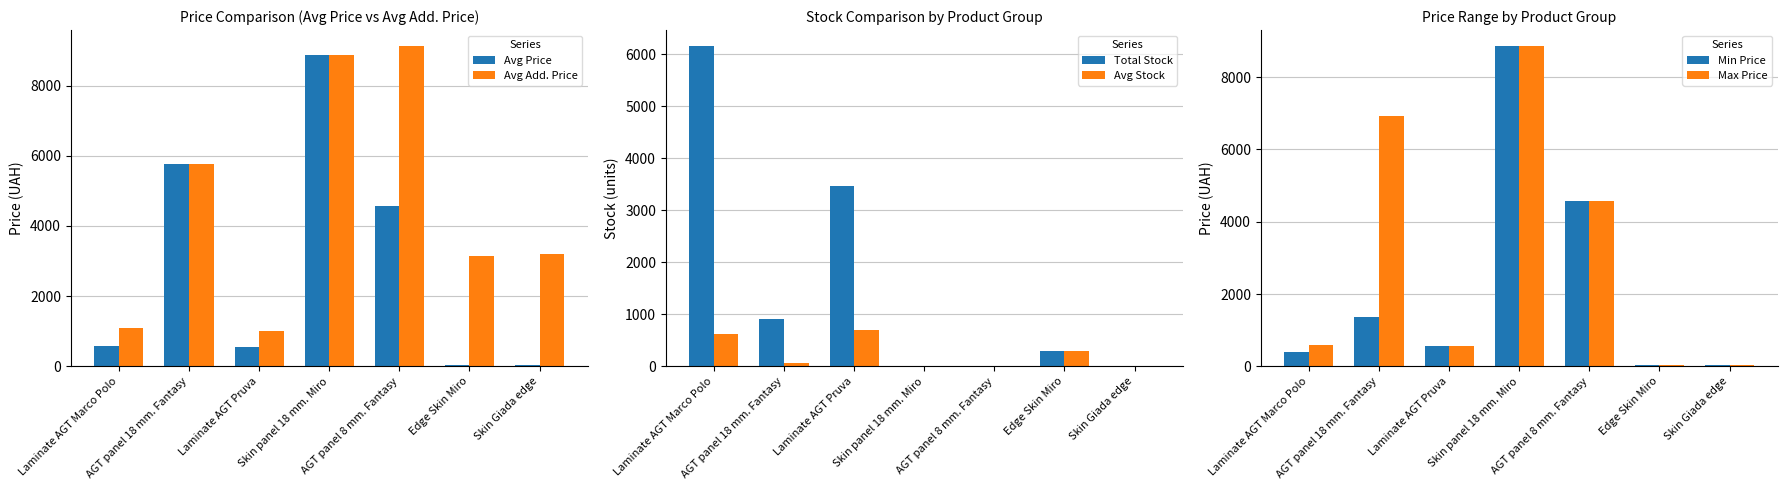

What is the average value of the Avg Stock series?

239.5